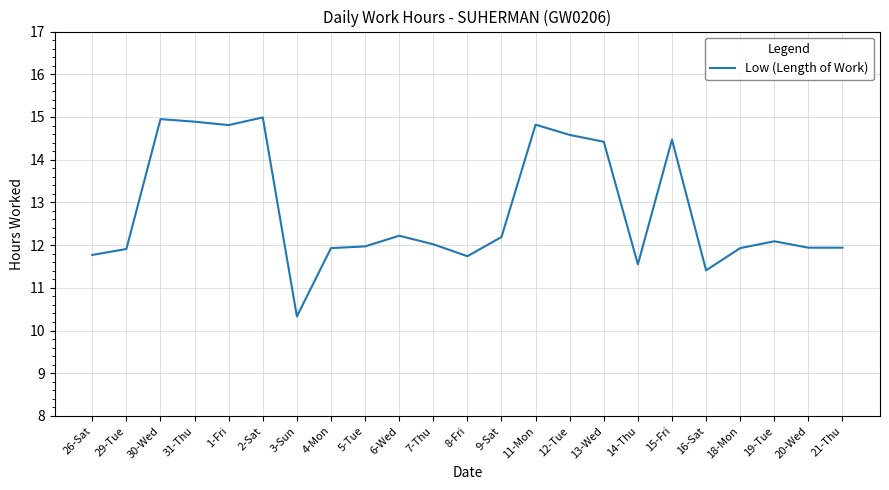

What position from the right is 30-Wed?

21